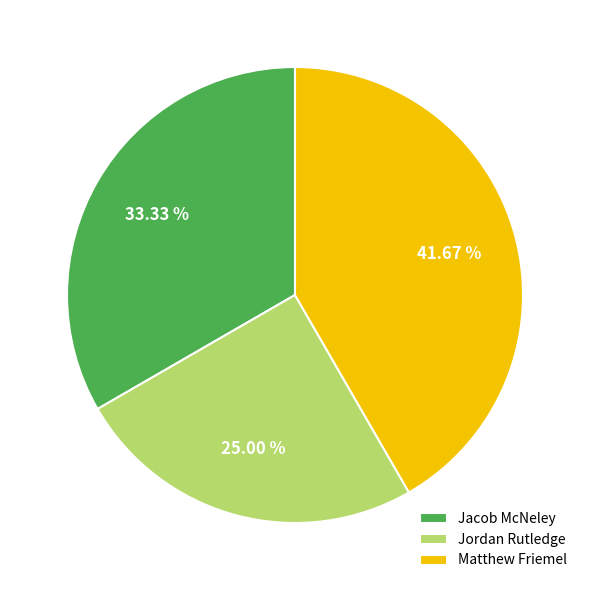

To the nearest percent, what is the average slice percentage?

33%